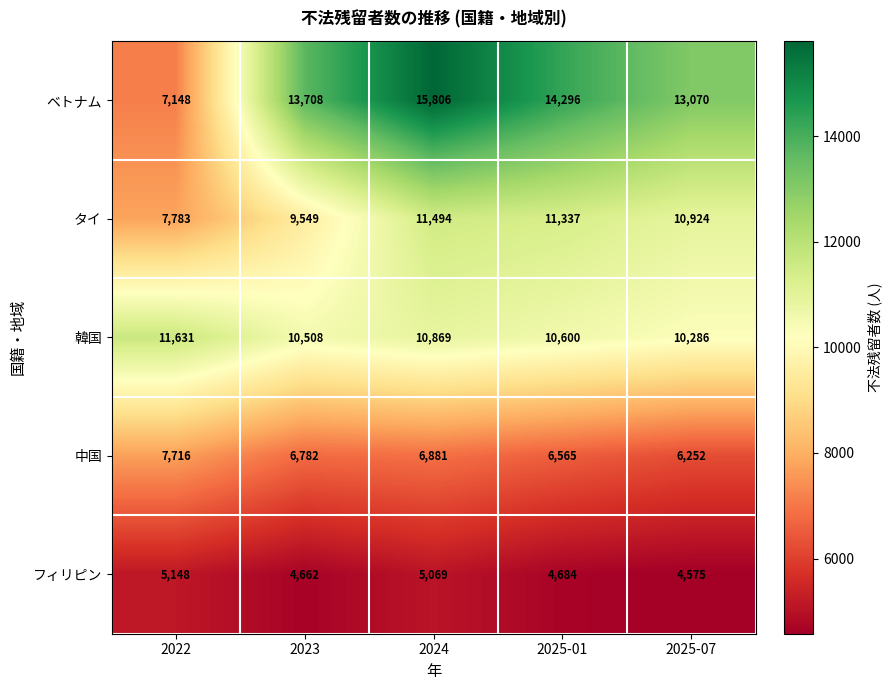

Which series has the largest total across all categories?

ベトナム